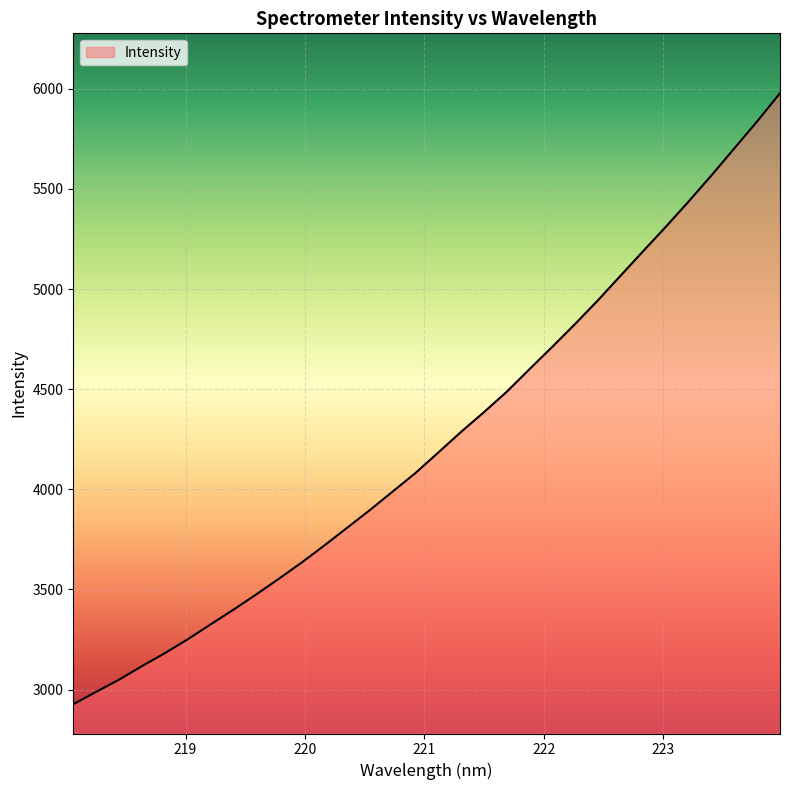

What is the maximum value shown in the chart?

5978.3